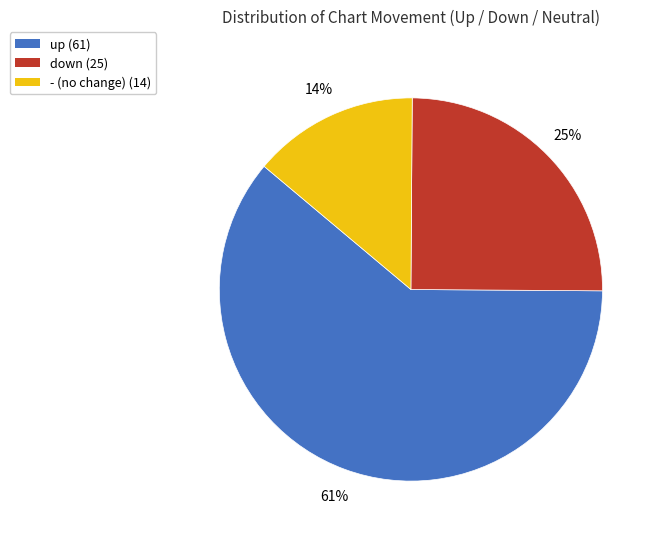

Rank the categories by value from highest to lowest.

up, down, -